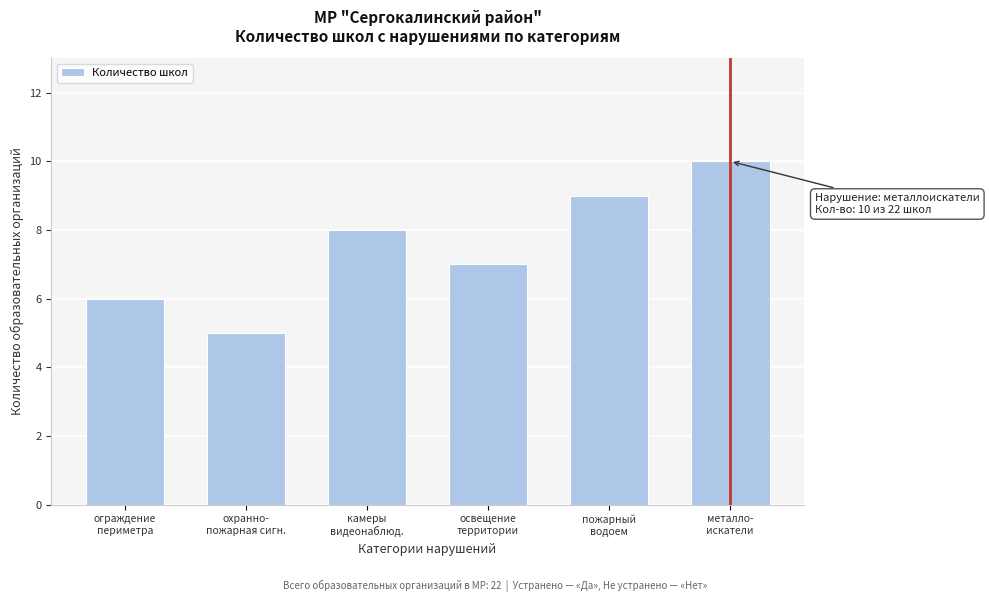

Reading right to left, extract all data points from this chart.

10	9	7	8	5	6